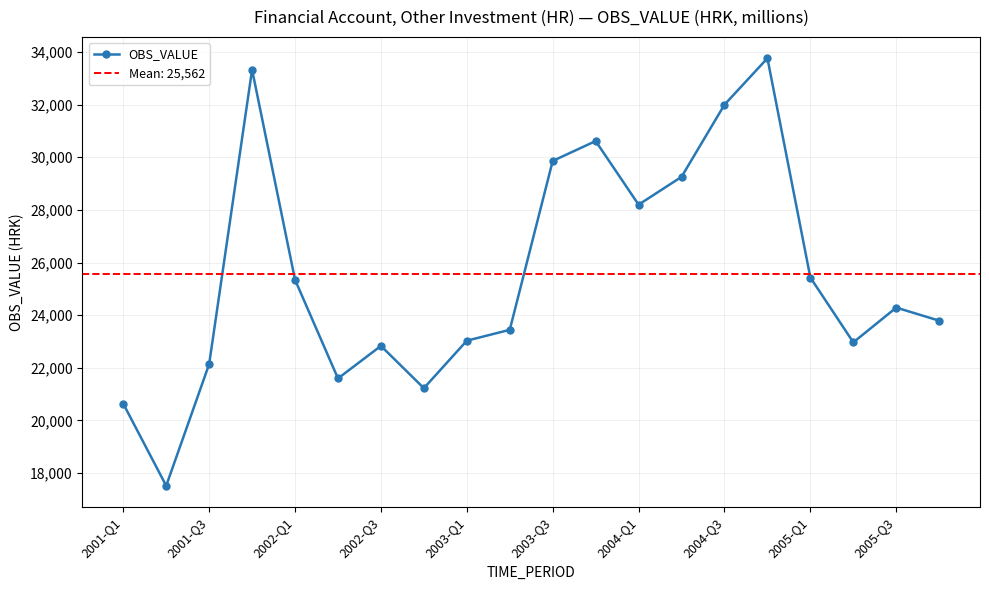

What is the smallest value displayed?

17513.9